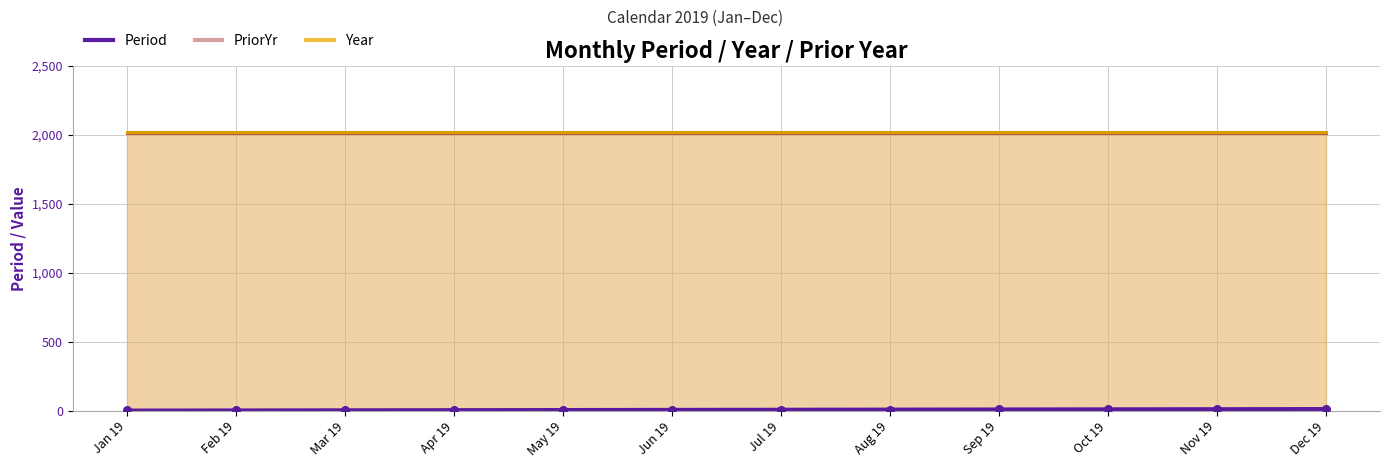

Which series contains the lowest Y value?

Period